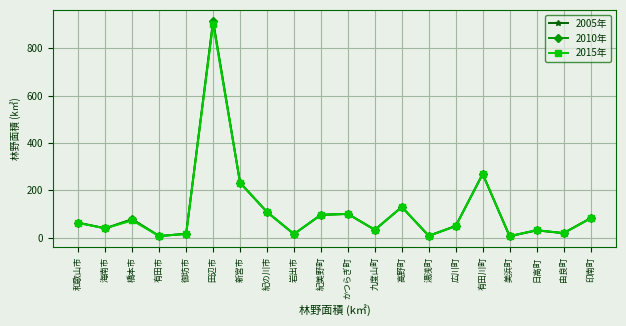

List the series in order of their overall mean, lowest first.

2015年, 2005年, 2010年